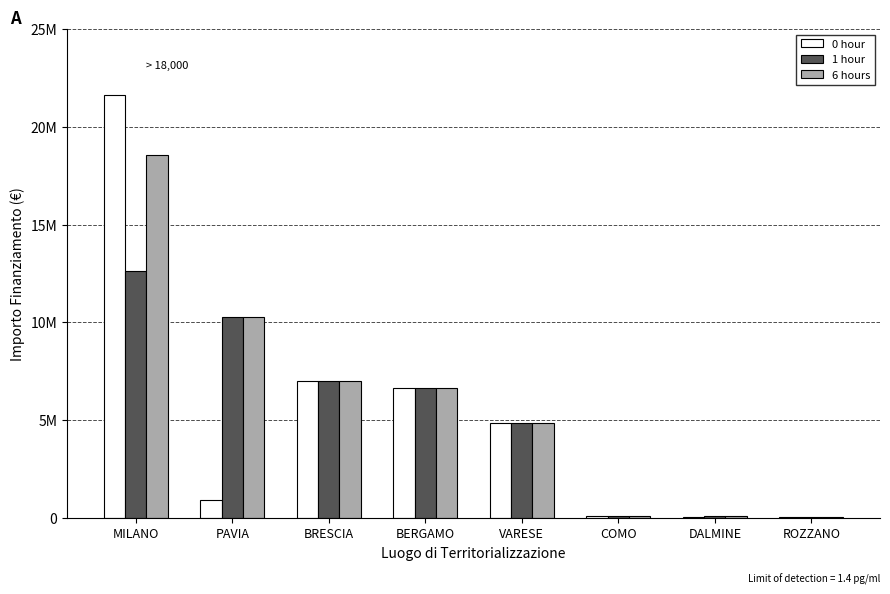

Which series has the largest total across all categories?

6 hours